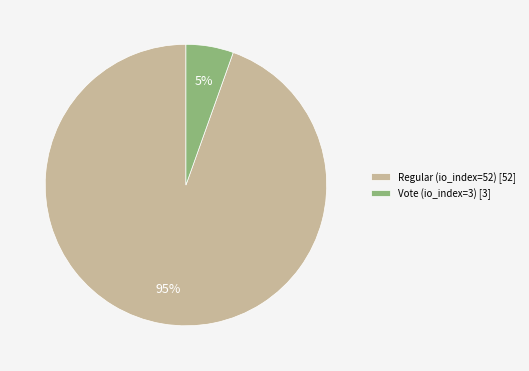

To the nearest percent, what is the combined percentage of Vote (io_index=3) and Regular (io_index=52)?

100%